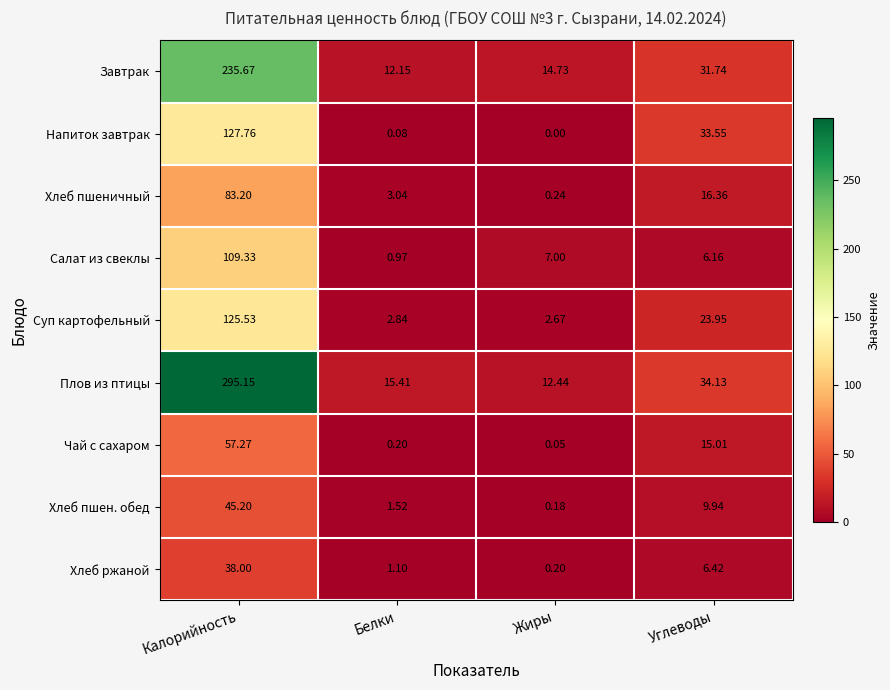

Which series has the largest total across all categories?

Плов из птицы